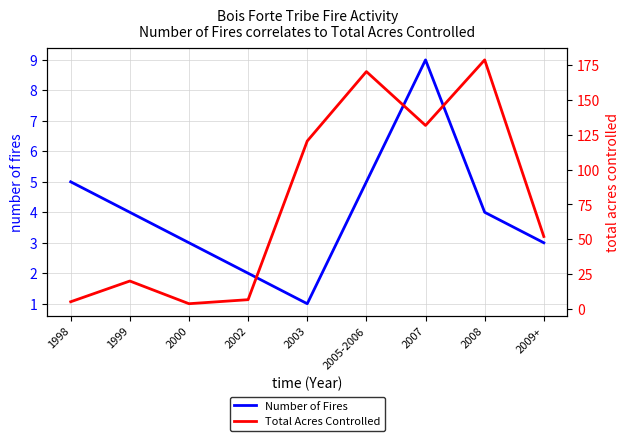

At which category is the sum across all series the highest?

2008